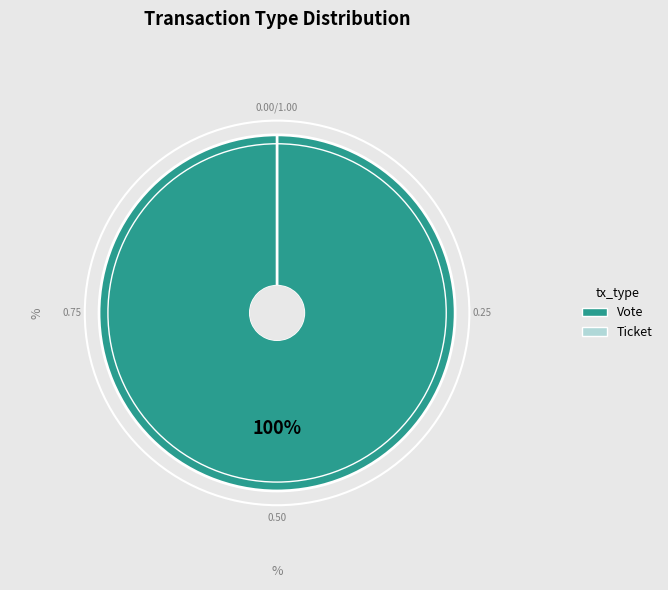

Combined, do Ticket and Vote account for over 50%?

Yes